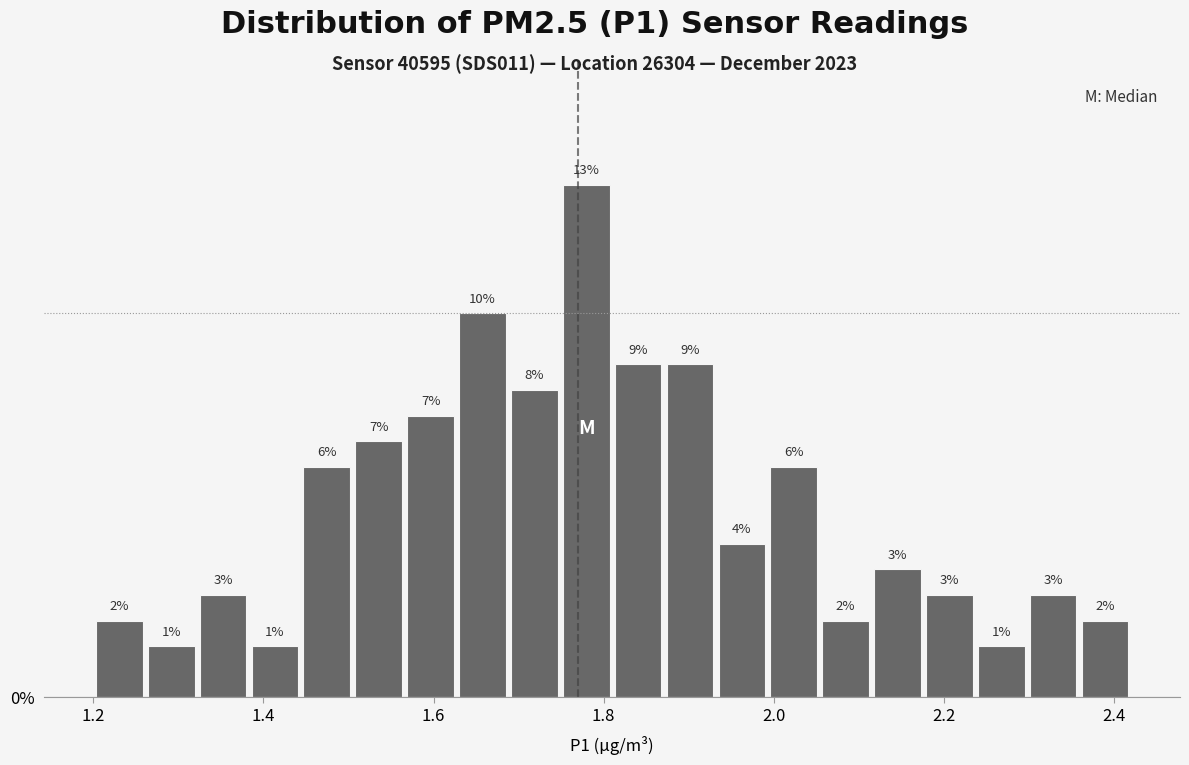

Read against the x-axis, roughly where is the centre of the tallest bar?

1.78